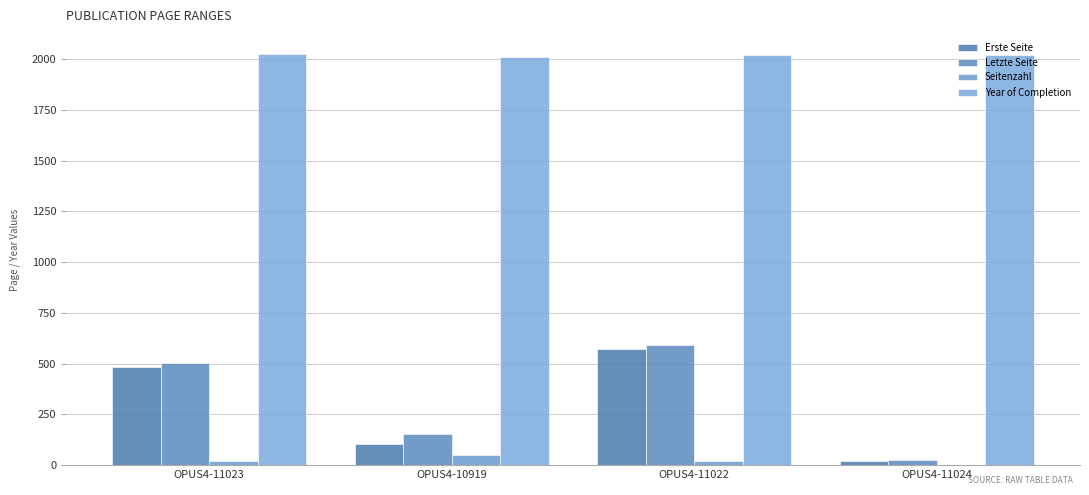

What is the difference between the Letzte Seite values at OPUS4-11023 and OPUS4-11022?

91